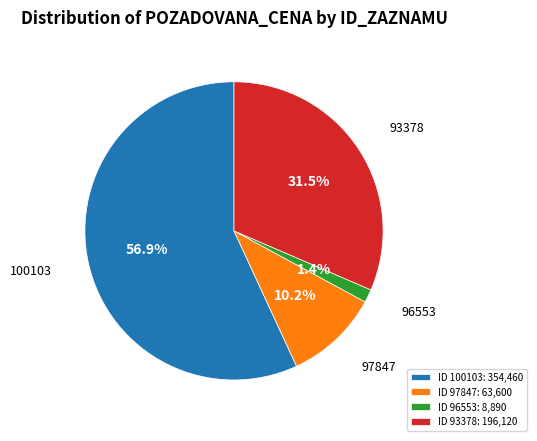

Does any single category account for the majority?

Yes